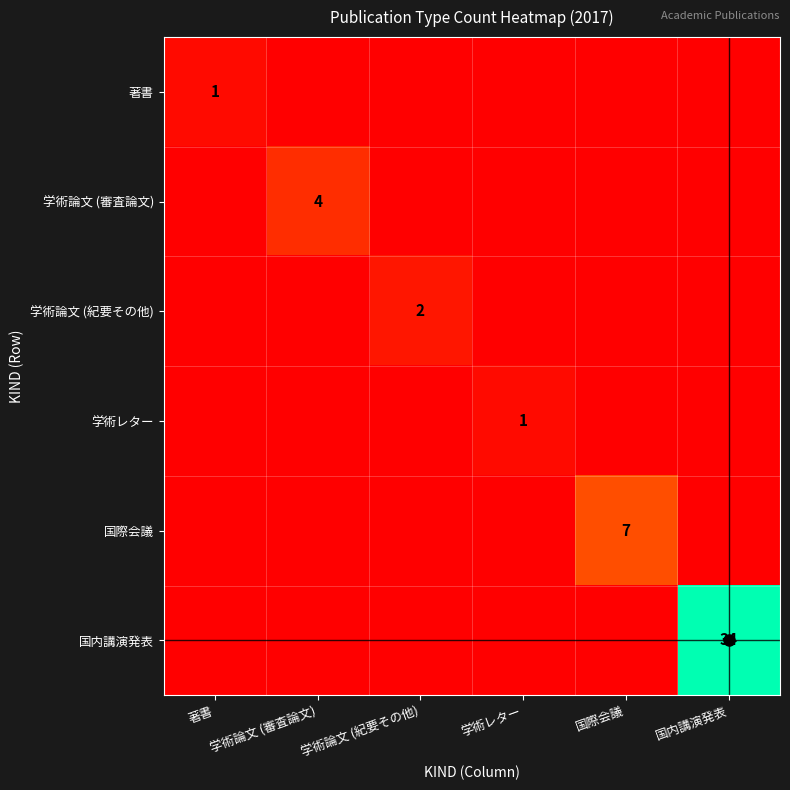

Which label corresponds to the largest value in the chart?

国内講演発表